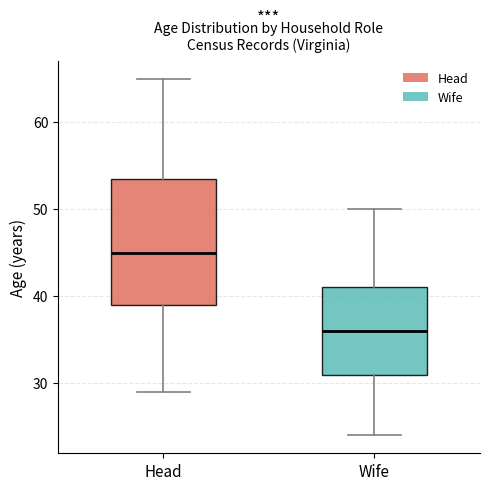

Reading left to right, read every box against the y-axis: the position of its median line, the range the box covers, and the ends of its whiskers. The values are not printed on the chart, so give them approximately, as read against the axis.

Head: median 45, box 39 to 54, whiskers 29 to 65
Wife: median 36, box 31 to 41, whiskers 24 to 50